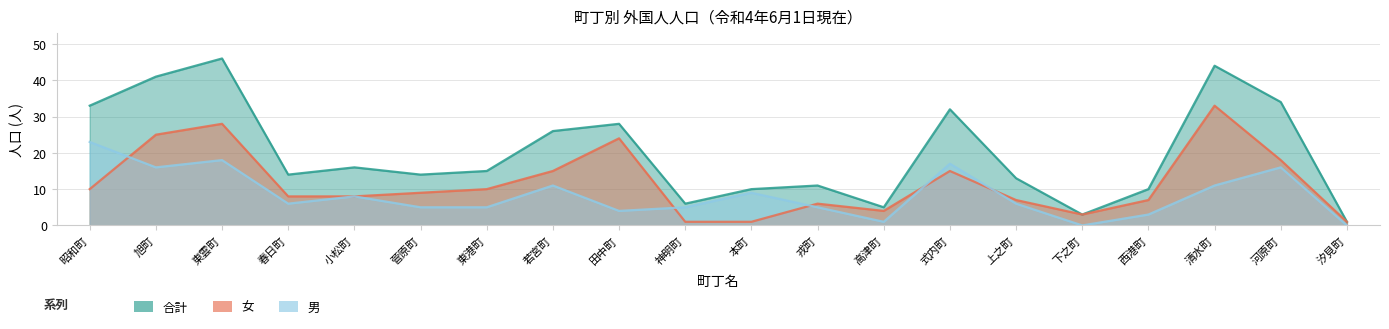

Reading left to right, transcribe all the data shown in this chart.

女: 昭和町=10	旭町=25	東雲町=28	春日町=8	小松町=8	菅原町=9	東港町=10	若宮町=15	田中町=24	神明町=1	本町=1	戎町=6	高津町=4	式内町=15	上之町=7	下之町=3	西港町=7	清水町=33	河原町=18	汐見町=1
合計: 昭和町=33	旭町=41	東雲町=46	春日町=14	小松町=16	菅原町=14	東港町=15	若宮町=26	田中町=28	神明町=6	本町=10	戎町=11	高津町=5	式内町=32	上之町=13	下之町=3	西港町=10	清水町=44	河原町=34	汐見町=1
男: 昭和町=23	旭町=16	東雲町=18	春日町=6	小松町=8	菅原町=5	東港町=5	若宮町=11	田中町=4	神明町=5	本町=9	戎町=5	高津町=1	式内町=17	上之町=6	下之町=0	西港町=3	清水町=11	河原町=16	汐見町=0